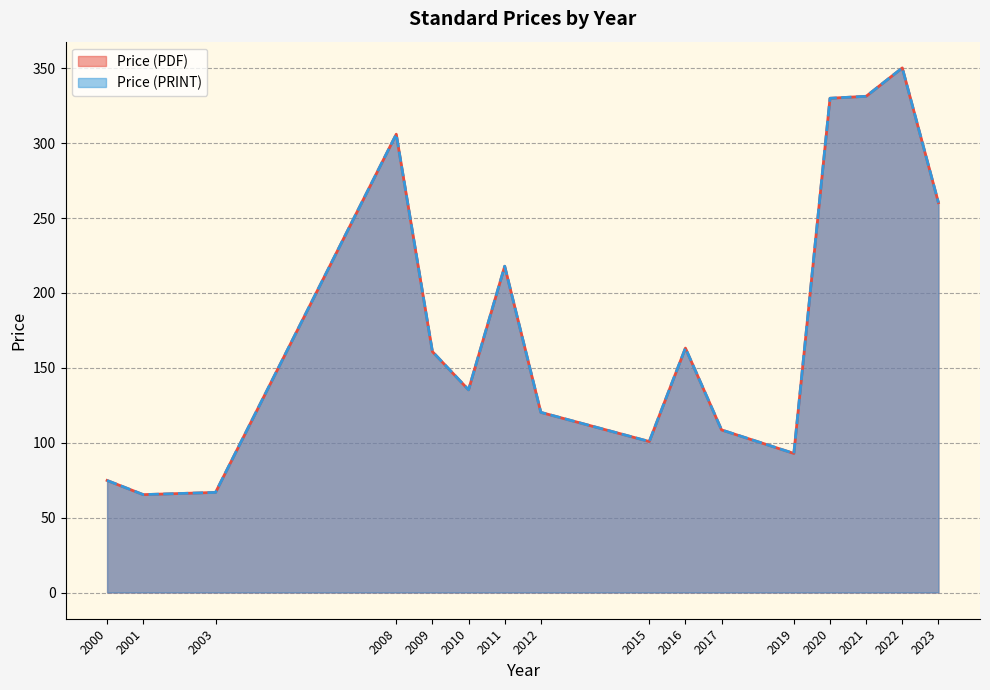

Which has a higher value, 2012 or 2017?

2012